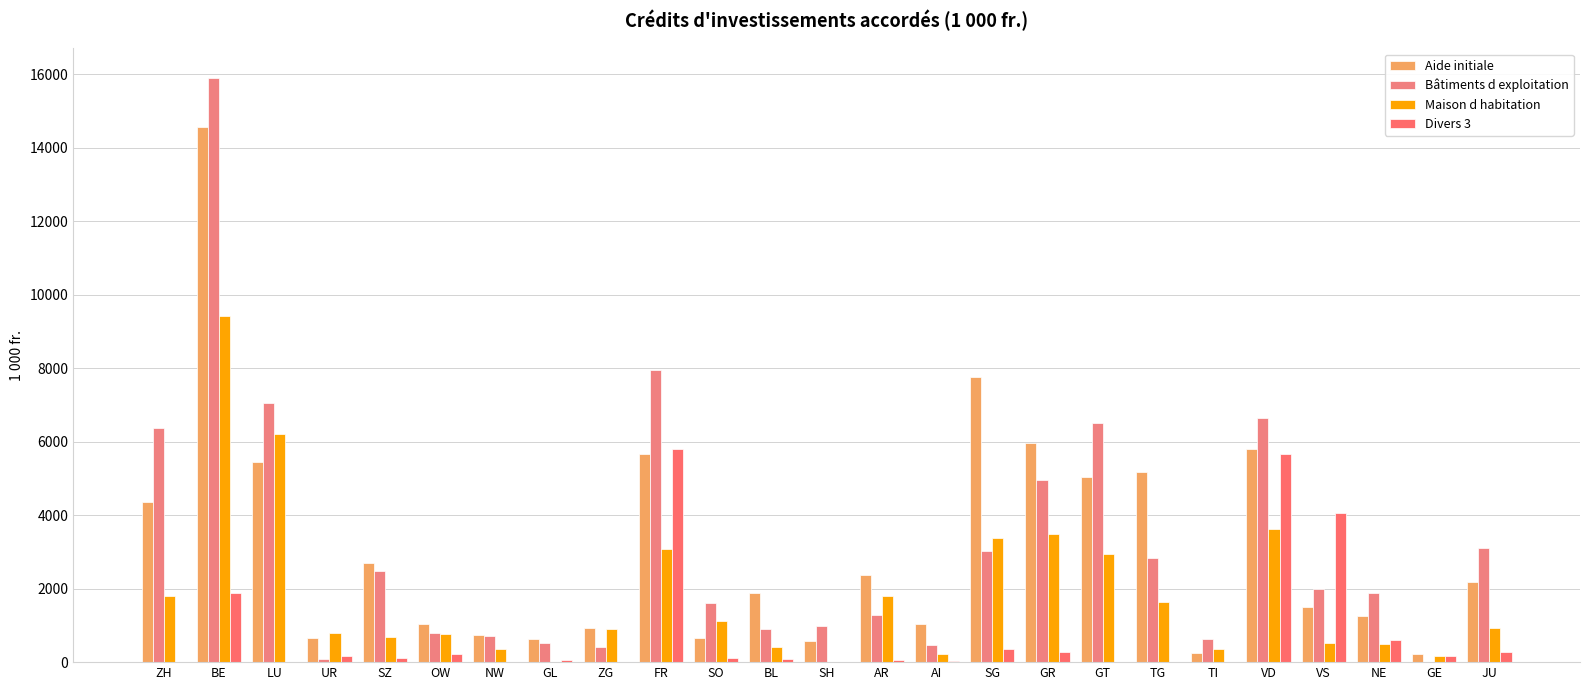

What is the label of the 2nd bar from the right?

GE